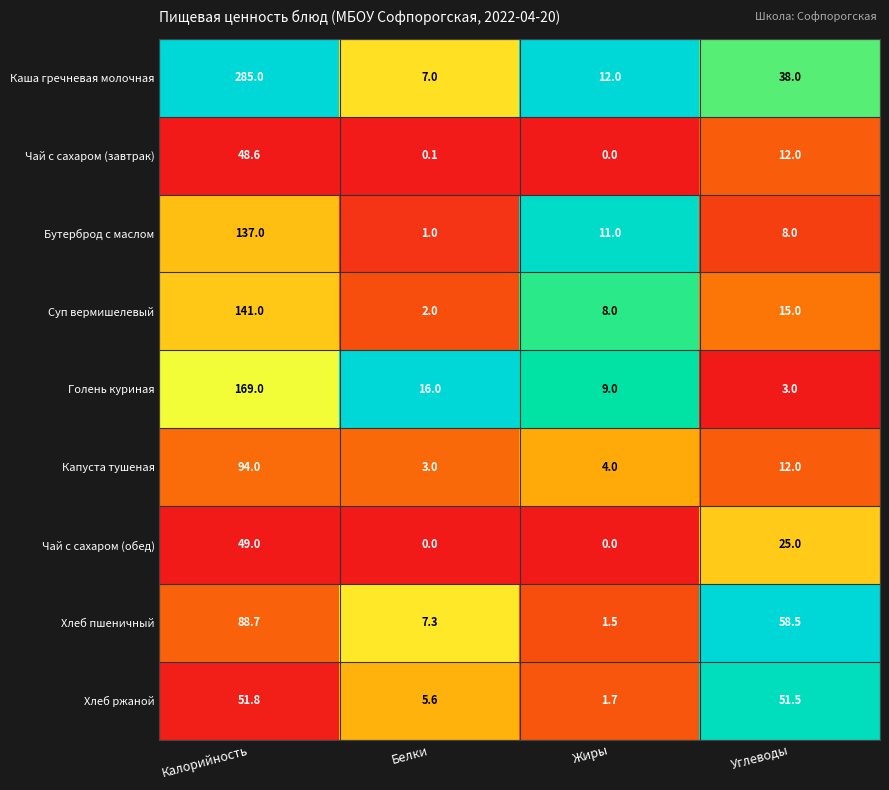

How many distinct data groups are displayed?

9